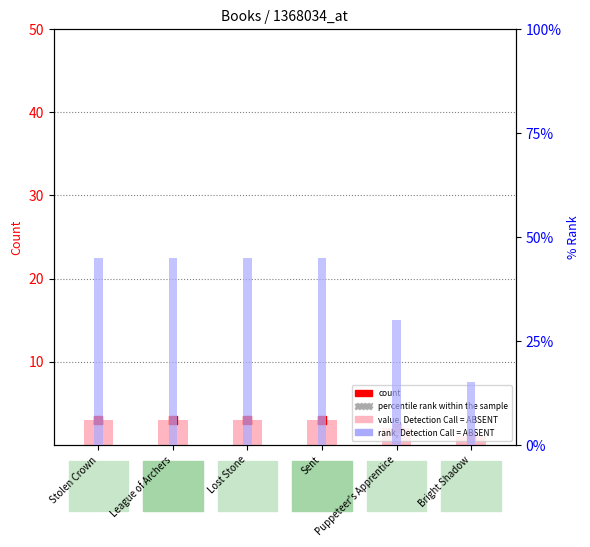

What are all the series names shown in the legend?

value, Detection Call = ABSENT, count, rank, Detection Call = ABSENT